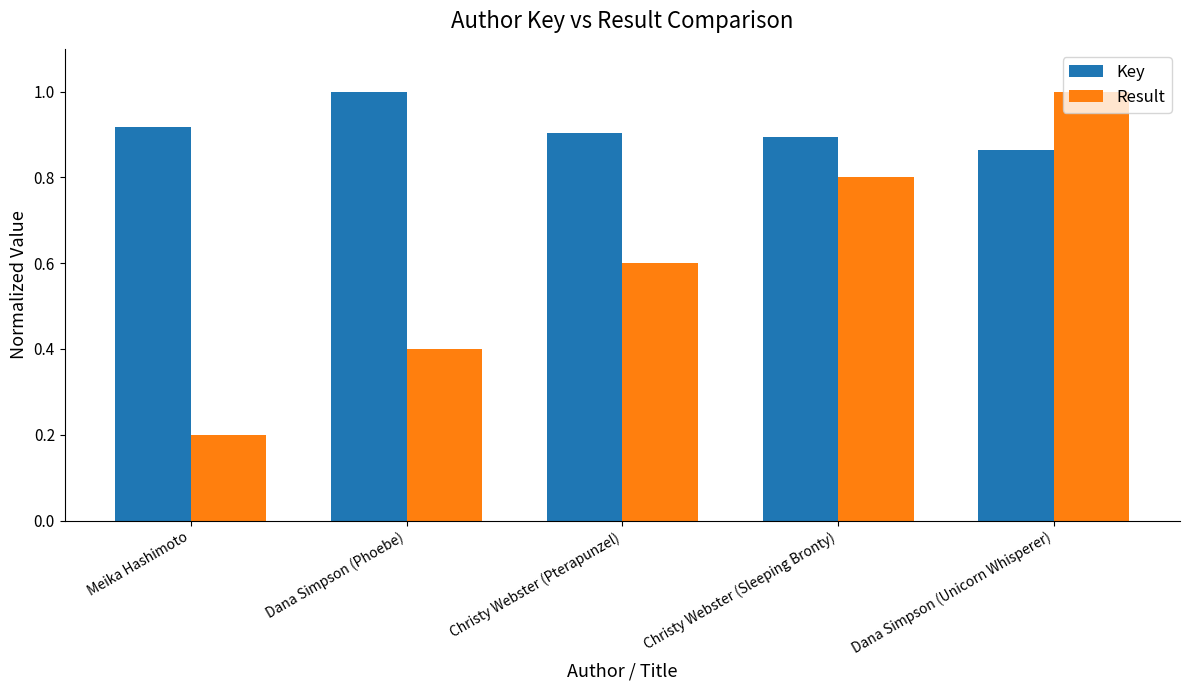

How many bars are there in total?

10